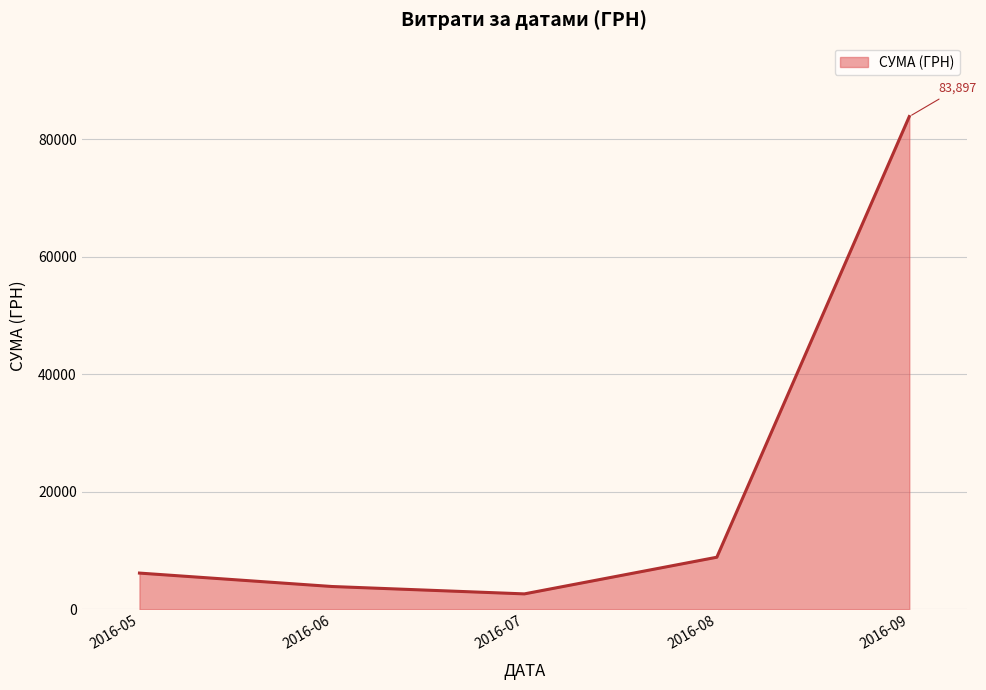

What is the change in value from 2016-07 to 2016-08?

+6241.6